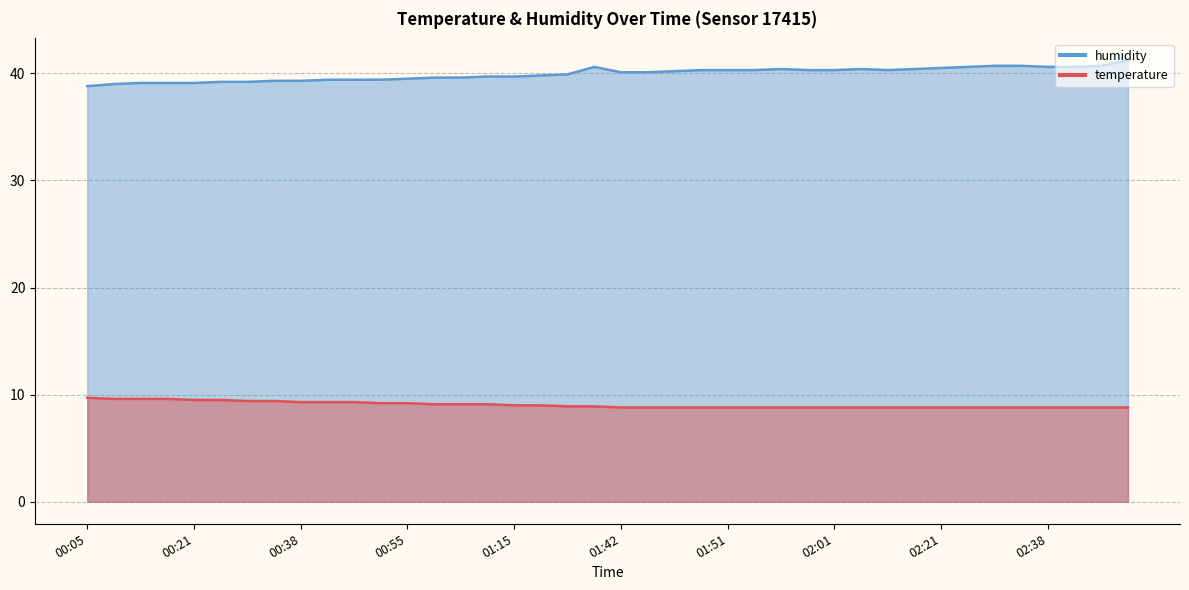

What is the value of the temperature point at the 4th from the left?

9.6